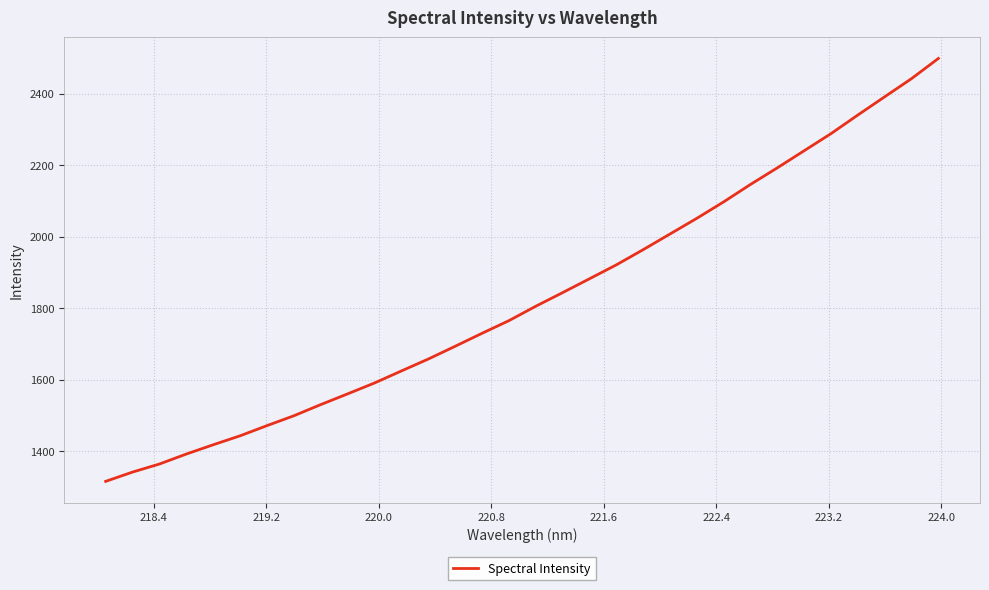

What is the difference between the maximum and minimum values?

1181.9